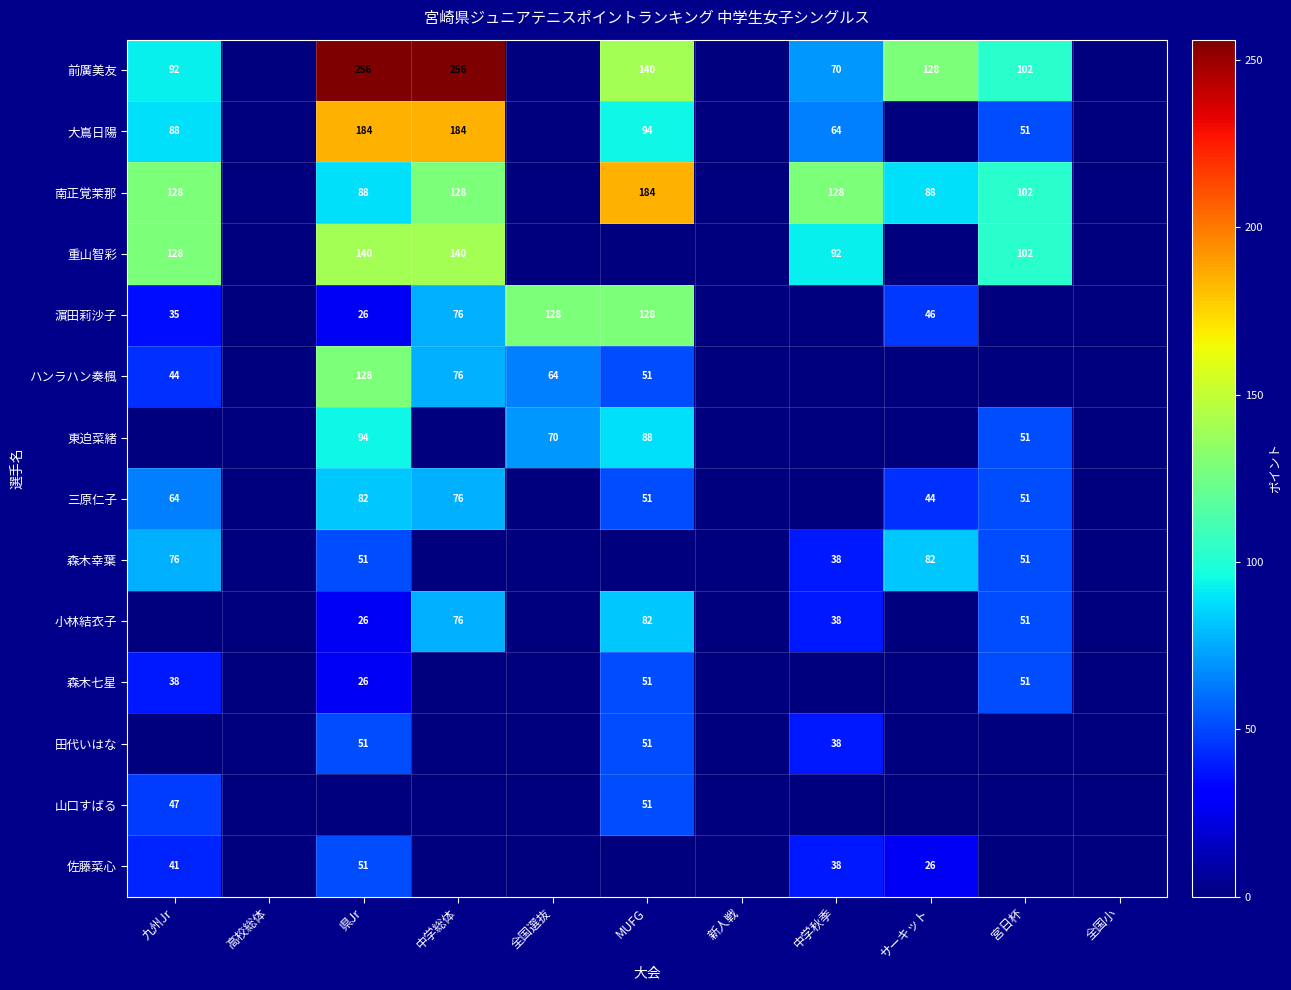

The value of 大嶌日陽 at 県Jr is 286. True or false?

False